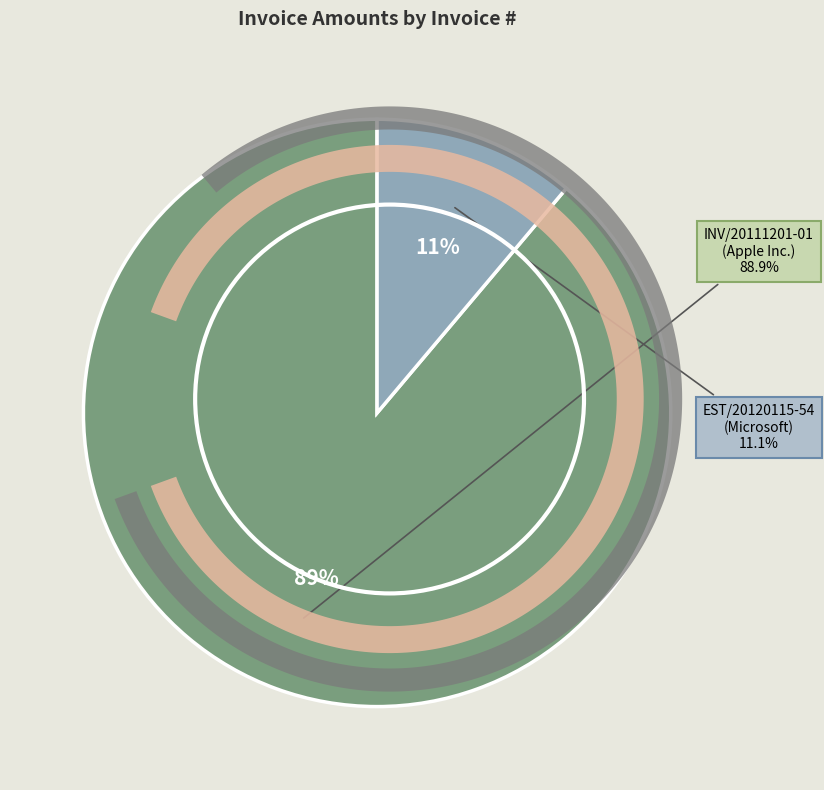

Rank the categories by value from lowest to highest.

EST/20120115-54, INV/20111201-01